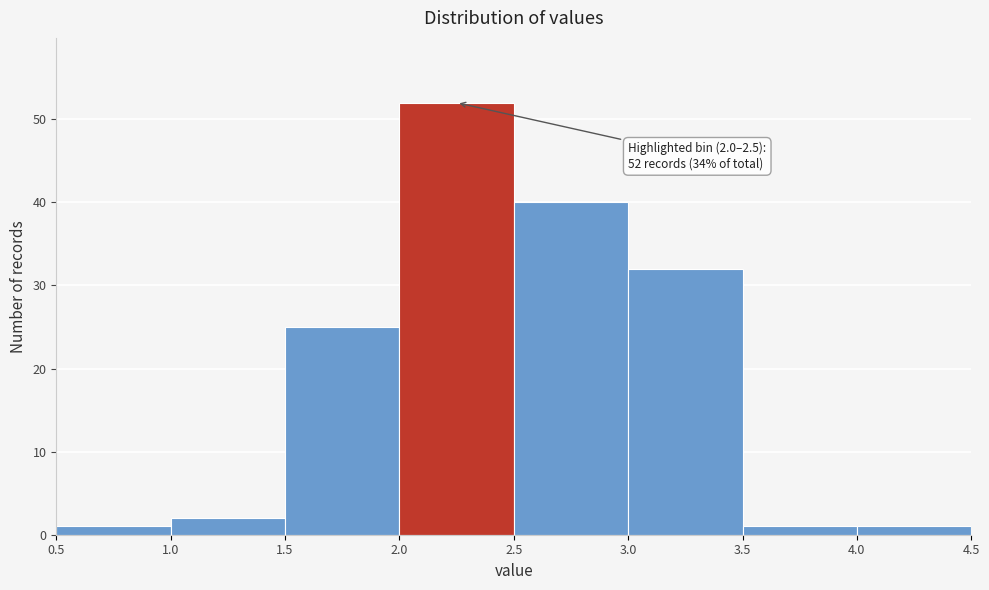

Over which range of the x-axis is the bar tallest?

2.0 to 2.5